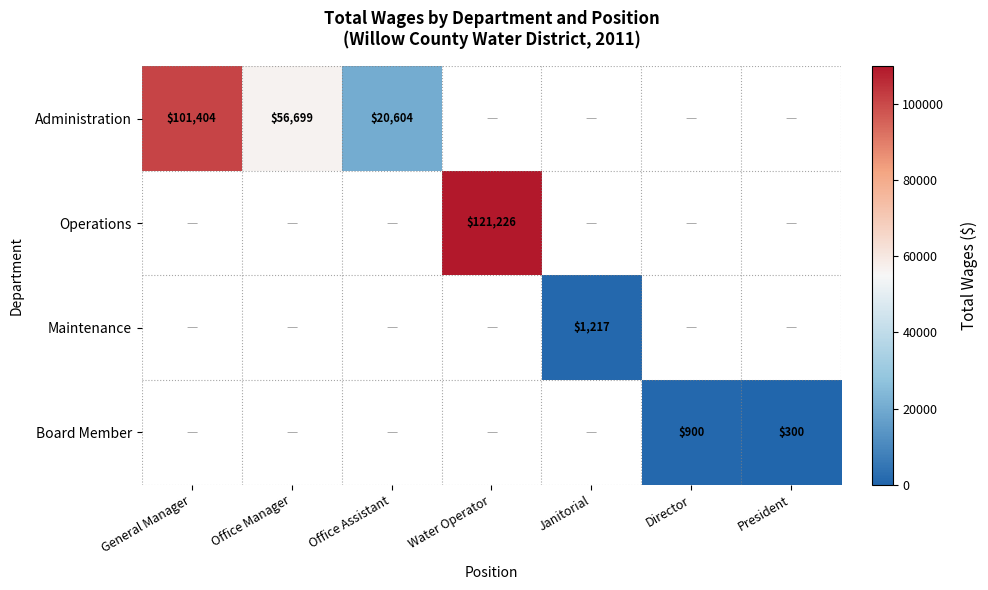

The value of Board Member at Director is 900. True or false?

True